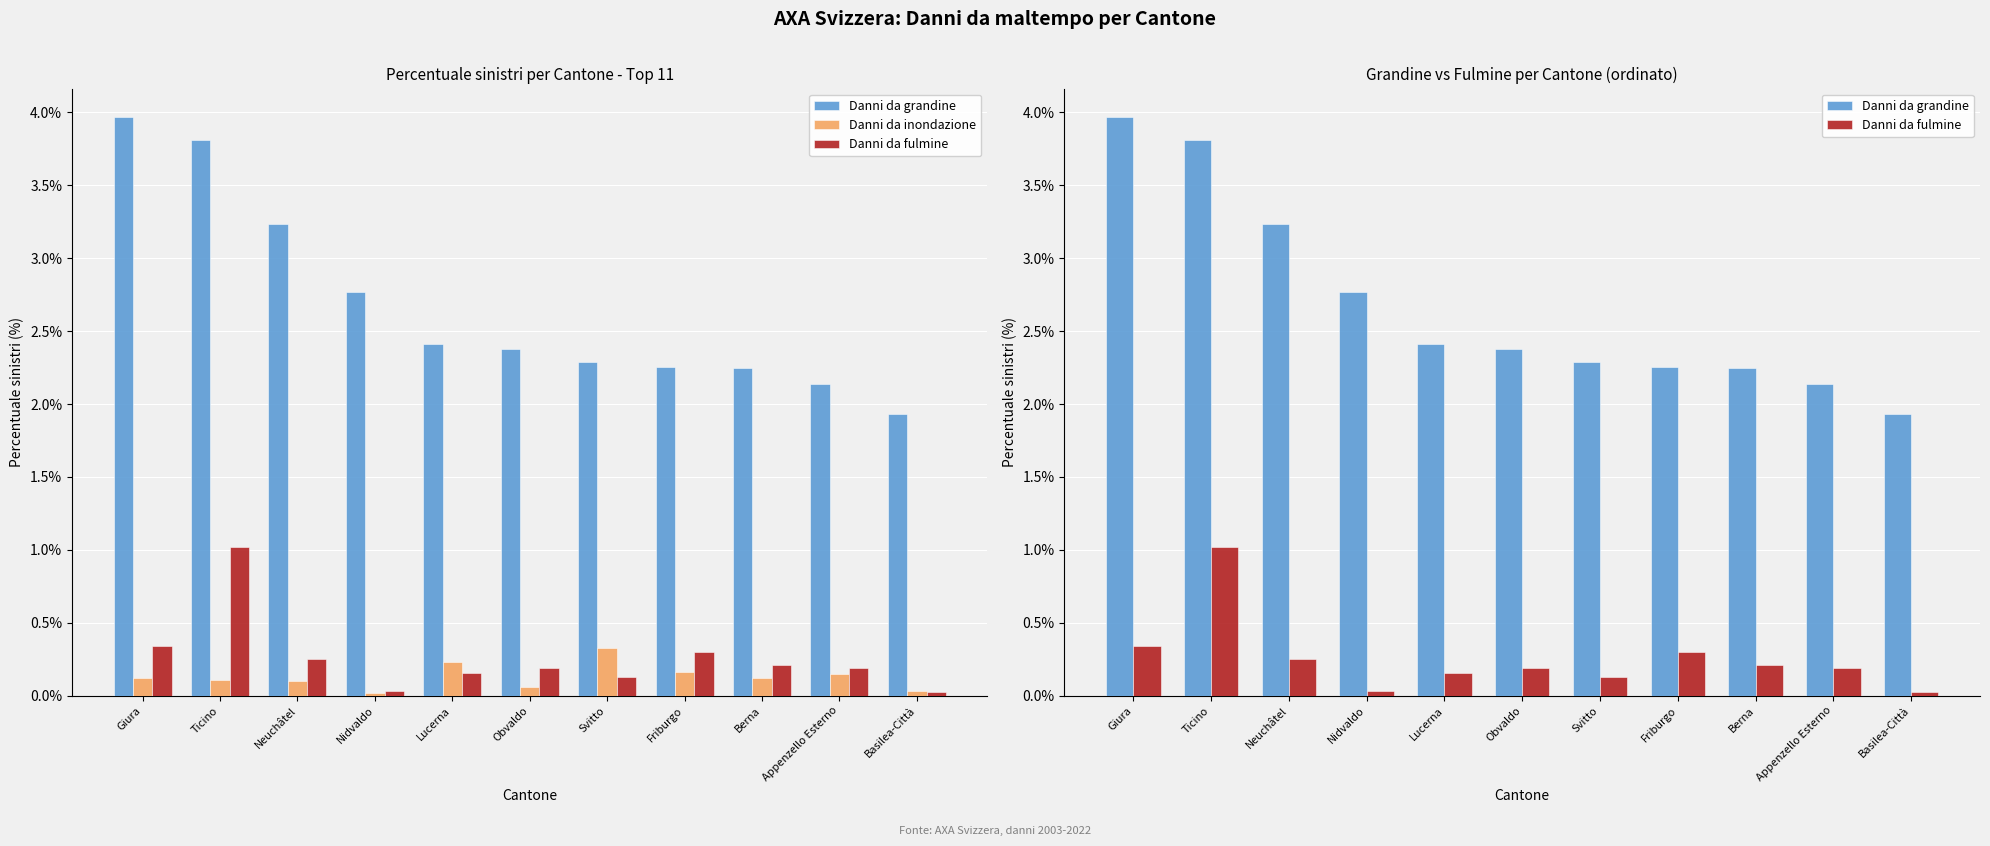

What are all the series names shown in the legend?

Danni da grandine, Danni da inondazione, Danni da fulmine